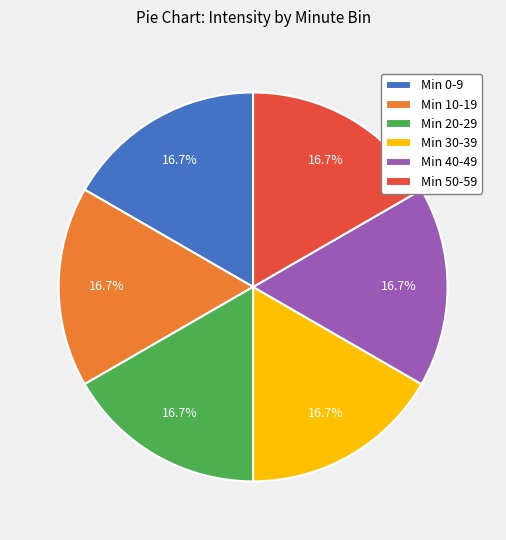

Does any single category account for the majority?

No